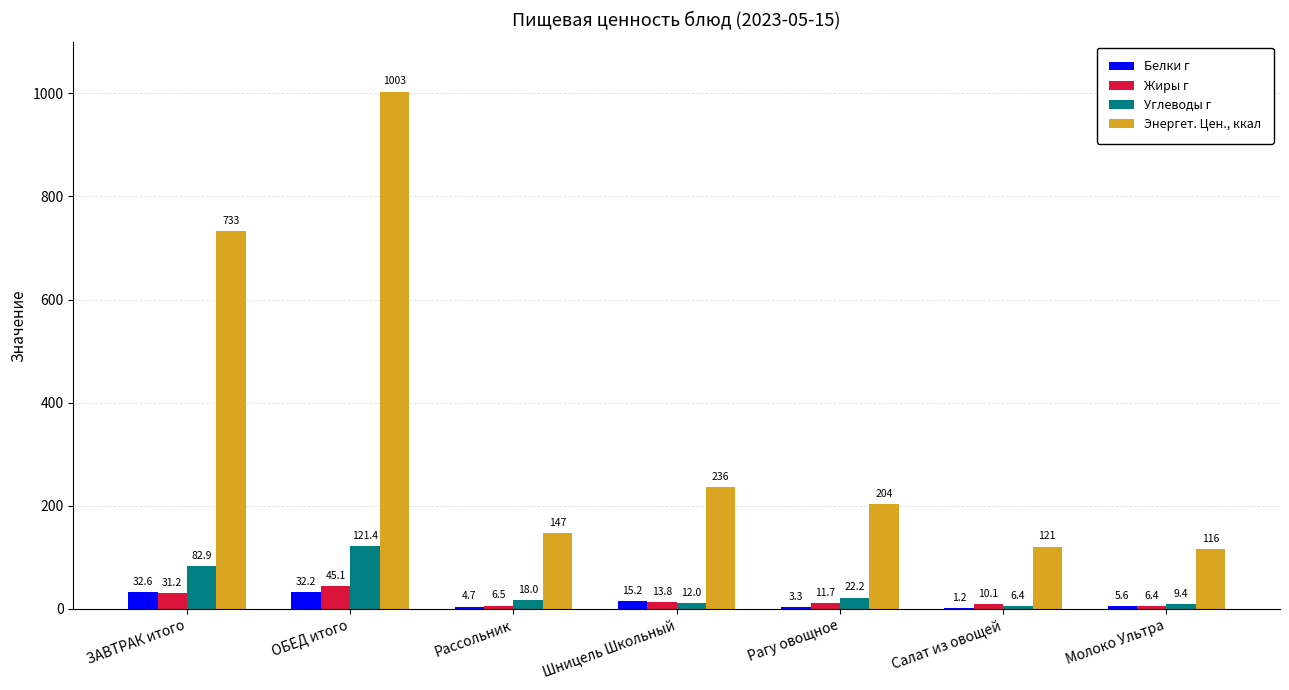

Which series changed the most between ЗАВТРАК итого and ОБЕД итого?

Энергет. Цен., ккал